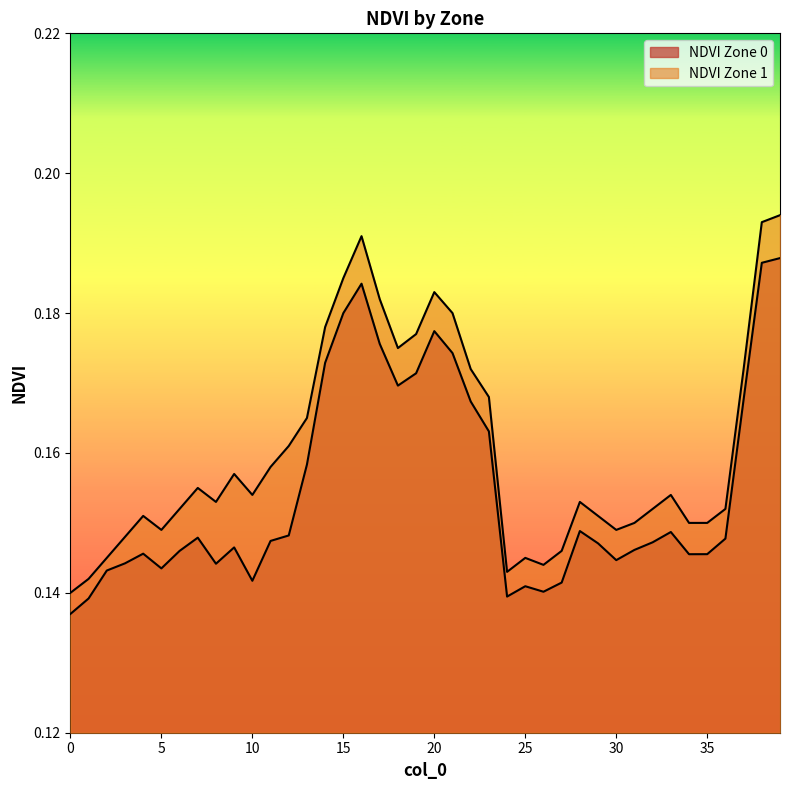

How many lines are shown in the chart?

2